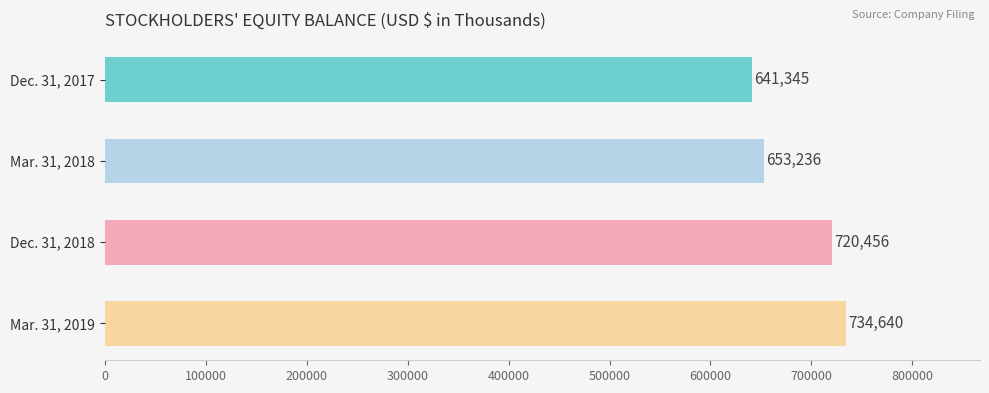

Reading top to bottom, transcribe all the data shown in this chart.

Dec. 31, 2017=641345	Mar. 31, 2018=653236	Dec. 31, 2018=720456	Mar. 31, 2019=734640